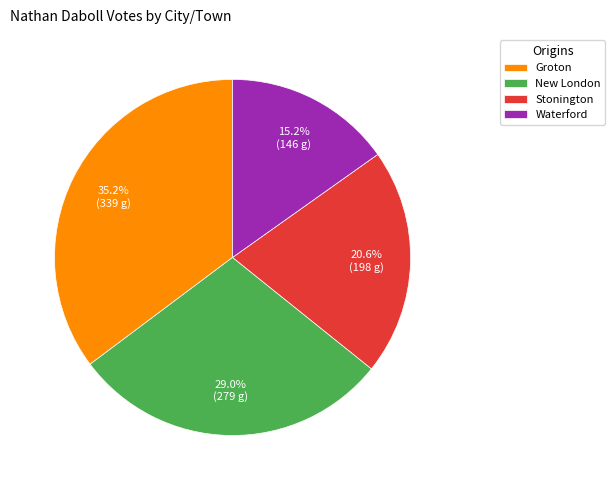

Count the number of slices in the pie.

4